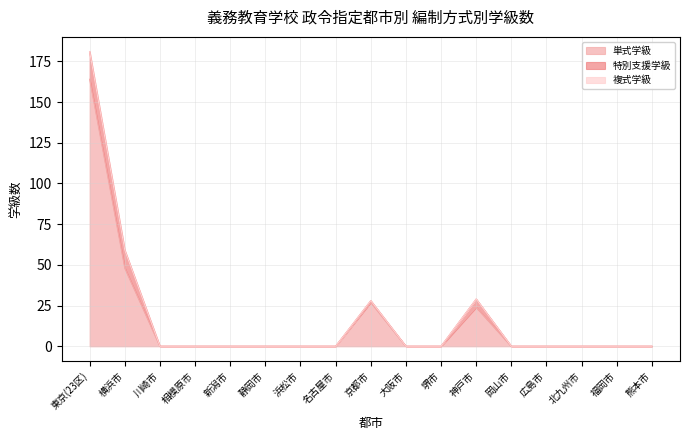

What is the label of the 9th point from the right?

京都市